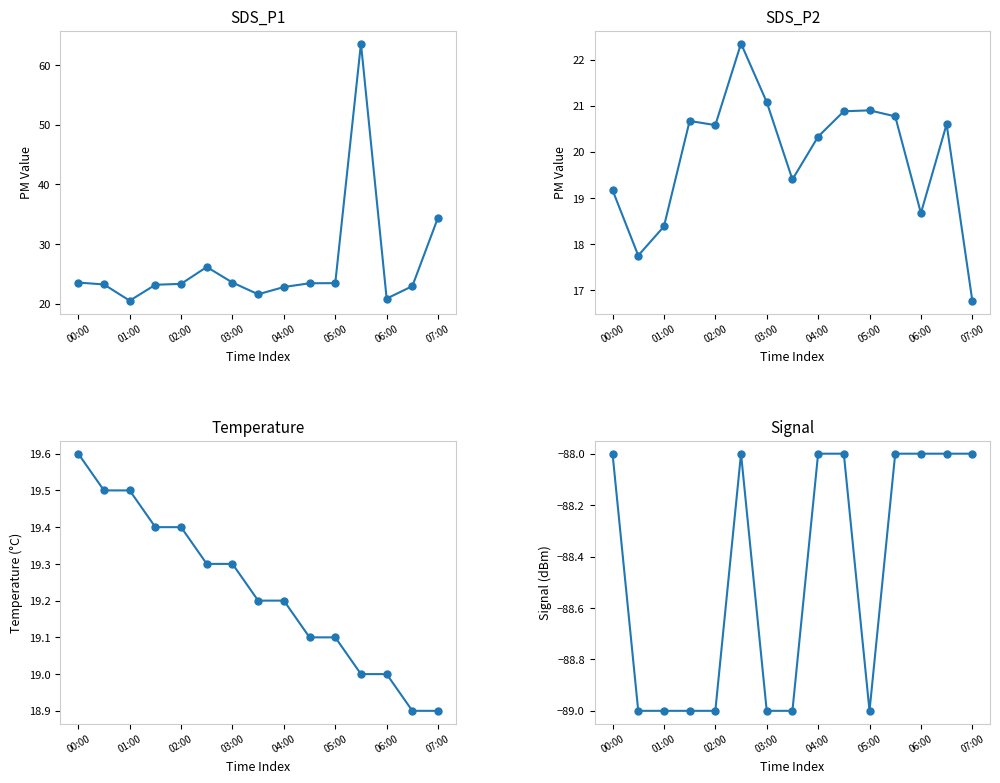

Is the value of Temp at 03:00 greater than the value of SDS_P2 at 05:00?

No